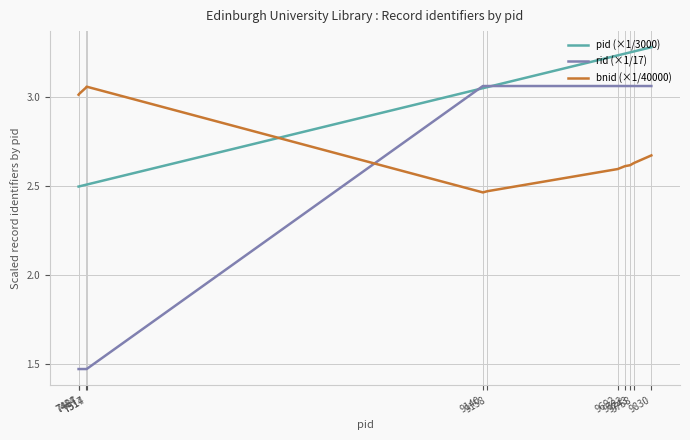

Which series has the largest total across all categories?

pid (×1/3000)